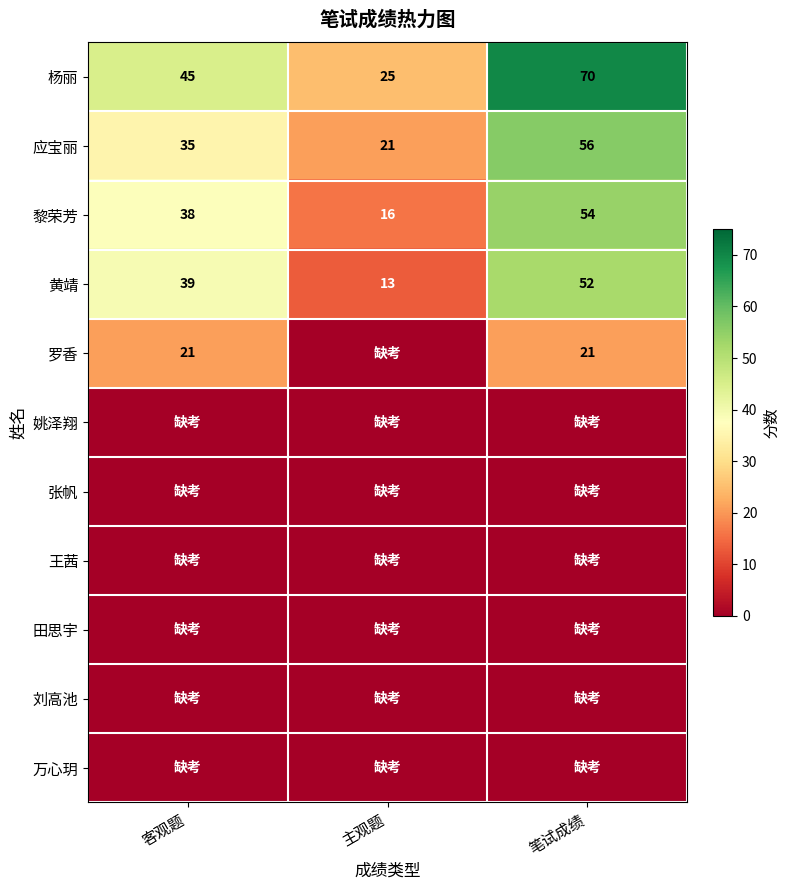

What is the average value of the 黎荣芳 series?

36